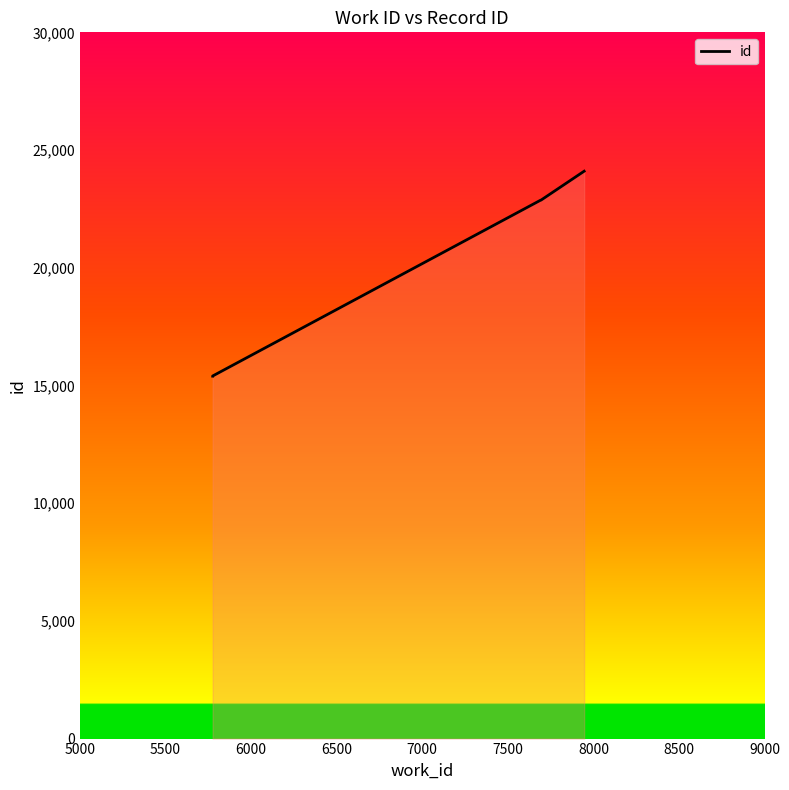

What is the difference between the maximum and minimum values?

8706